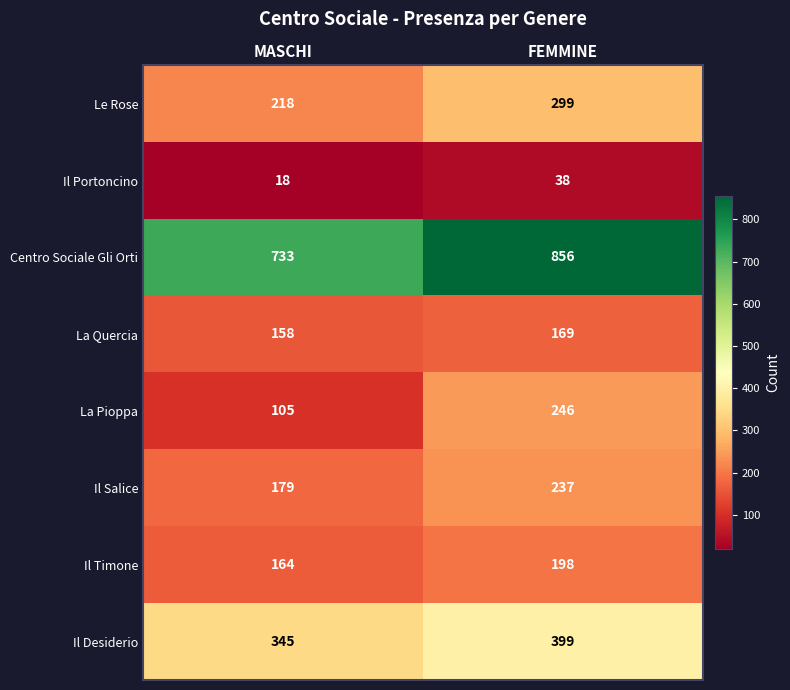

Reading left to right, extract all data points from this chart.

Le Rose: 218	299
Il Portoncino: 18	38
Centro Sociale Gli Orti: 733	856
La Quercia: 158	169
La Pioppa: 105	246
Il Salice: 179	237
Il Timone: 164	198
Il Desiderio: 345	399